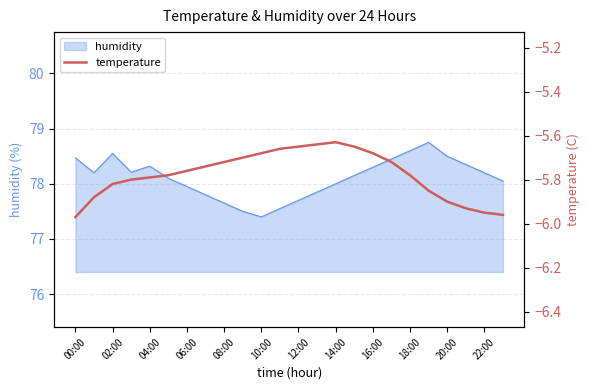

Reading left to right, what are all the values shown in this chart?

-6.0	-5.9	-5.8	-5.8	-5.8	-5.8	-5.8	-5.7	-5.7	-5.7	-5.7	-5.7	-5.7	-5.6	-5.6	-5.7	-5.7	-5.7	-5.8	-5.8	-5.9	-5.9	-6.0	-6.0